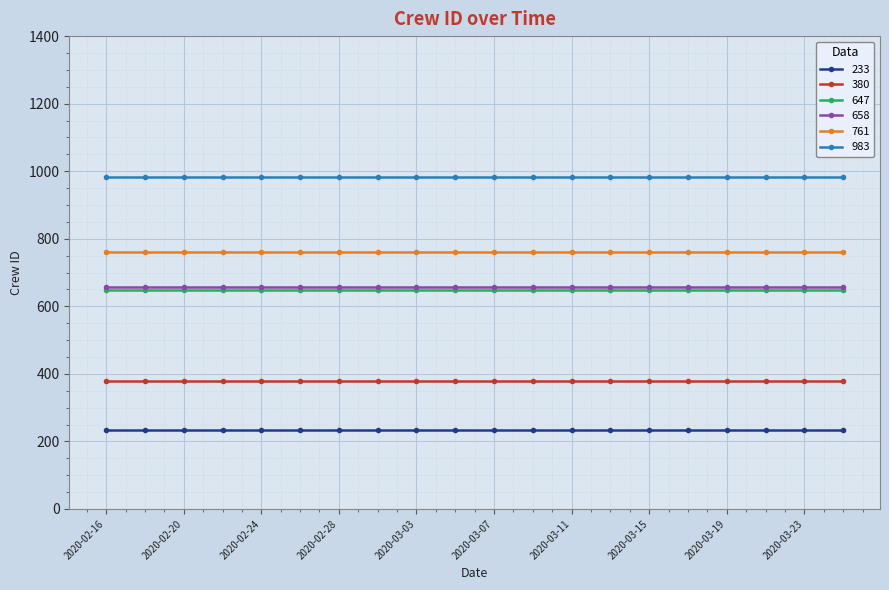

True or false: 647 and 761 cross at least once.

False